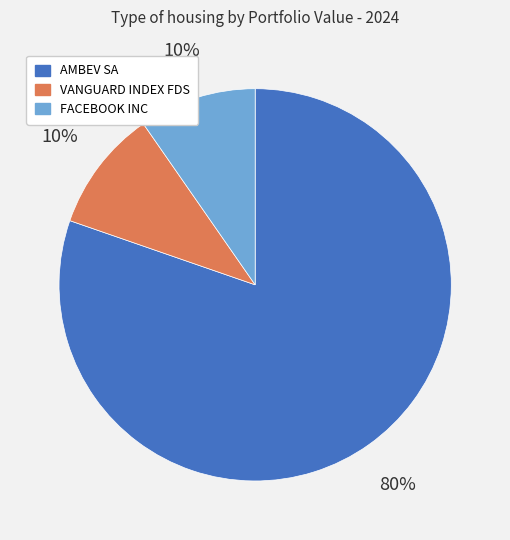

True or false: FACEBOOK INC accounts for 10% of the total.

True